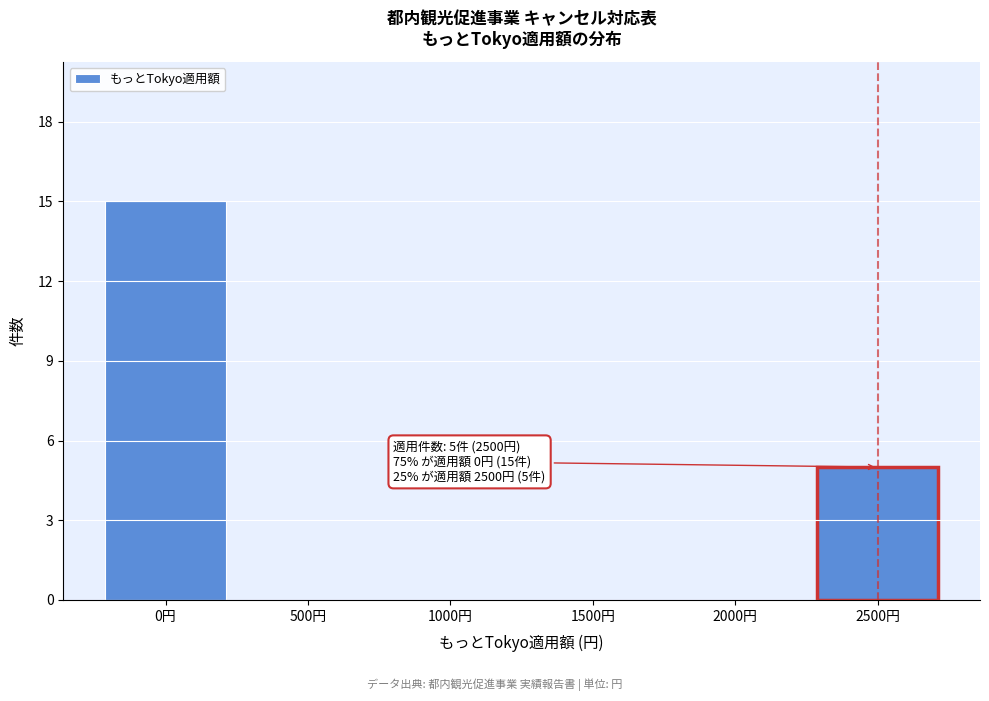

Over which range of the x-axis is the bar tallest?

-250 to 250